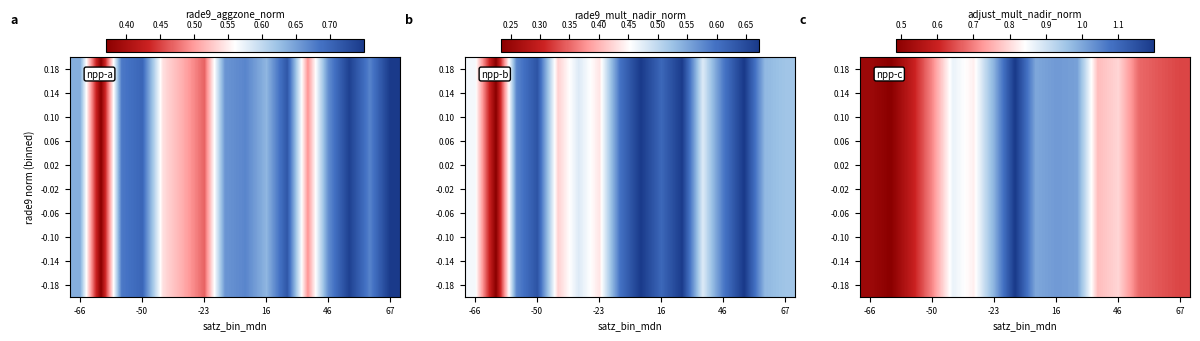

At how many categories does at least one series exceed 0?

16